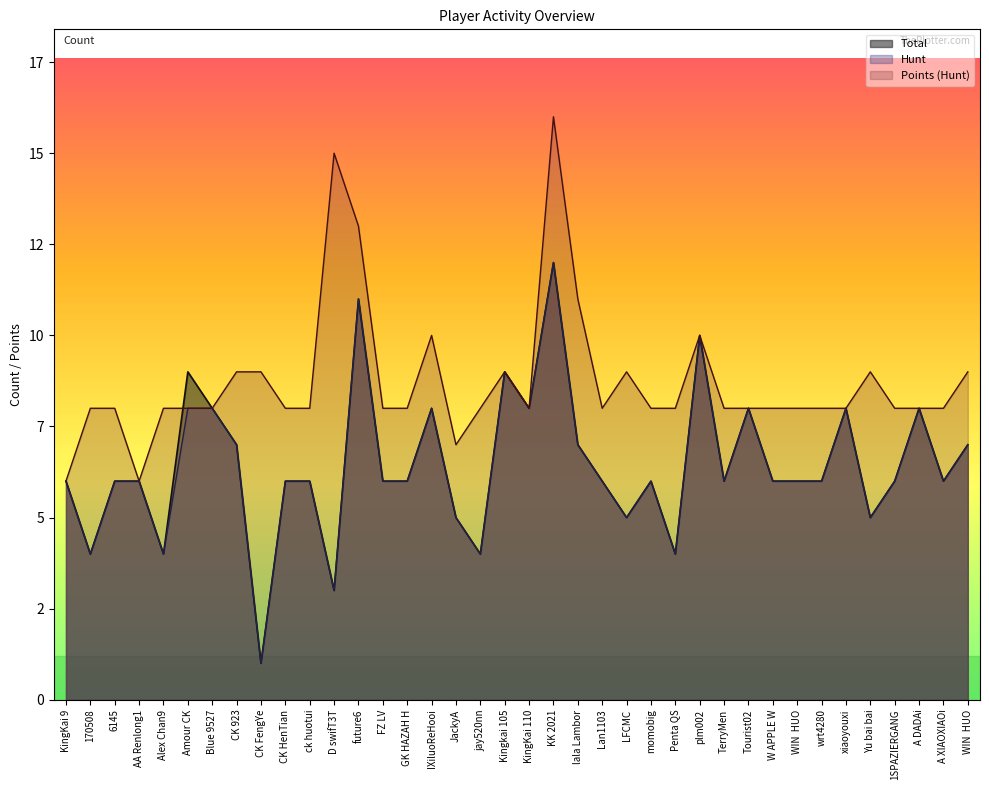

What are all the series names shown in the legend?

Total, Hunt, Points (Hunt)